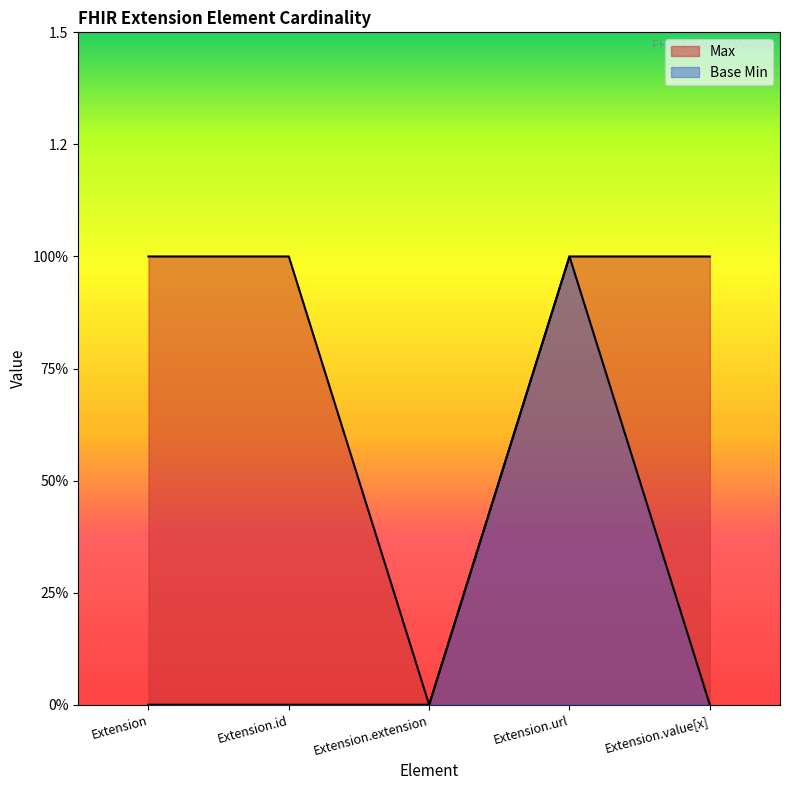

True or false: Base Min and Max intersect in this chart.

False